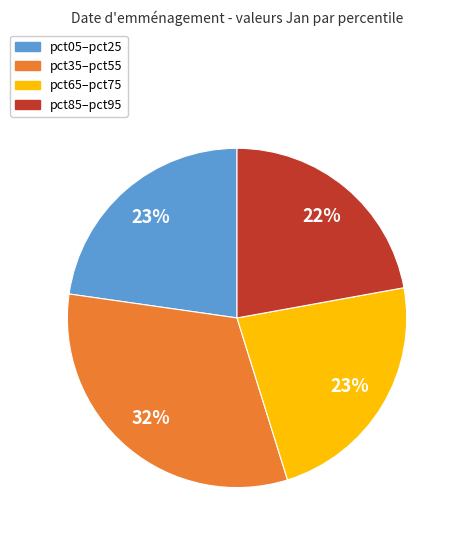

Is it true that pct35–pct55 is 43% of the pie?

False